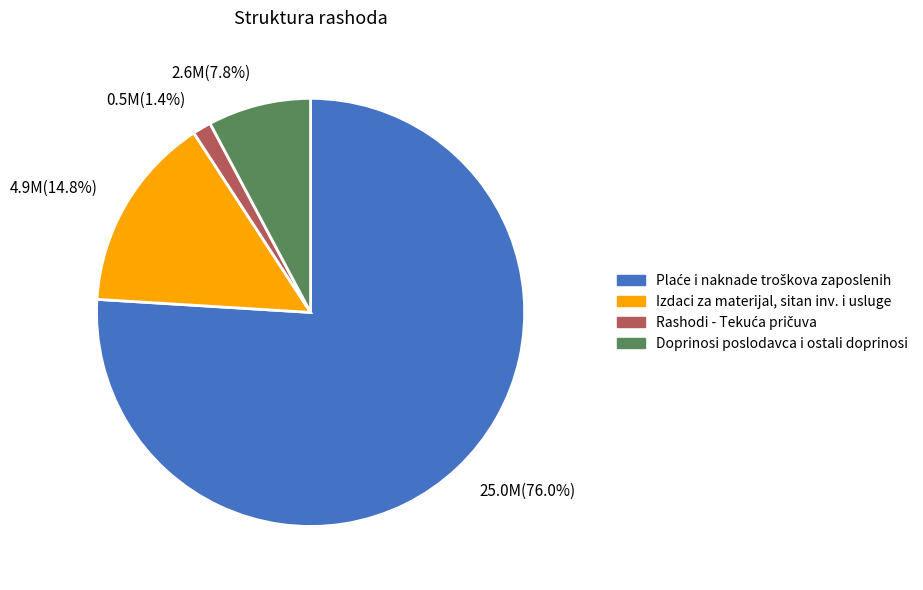

Does Doprinosi poslodavca i ostali doprinosi account for over 50% of the chart?

No